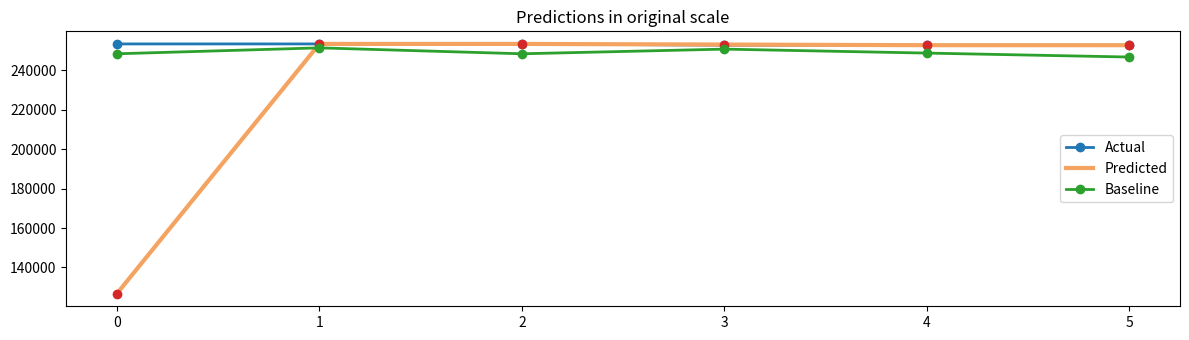

The value of Actual at 5 is 131401.8. True or false?

False